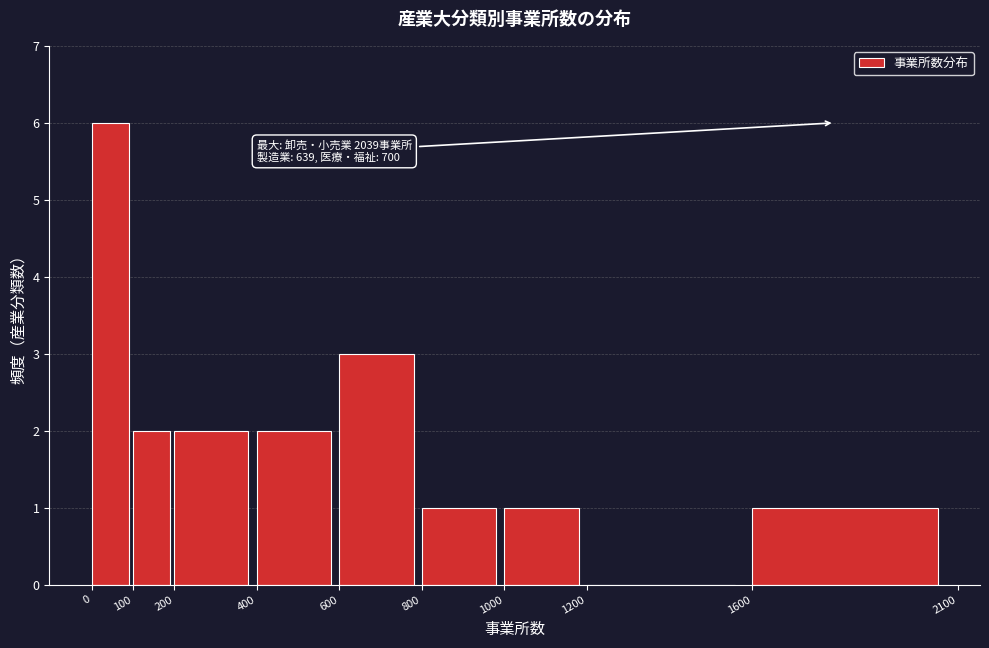

Which range on the x-axis has the tallest bar?

0 to 100